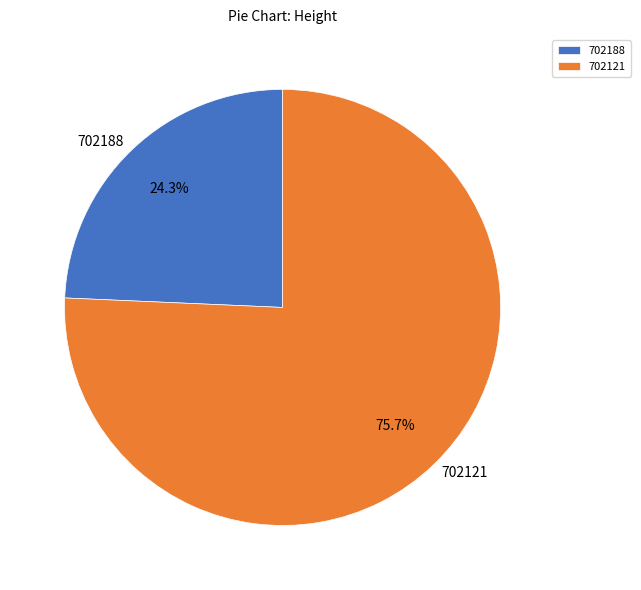

To the nearest percent, what is the difference between the 702188 and 702121 slice percentages?

51%